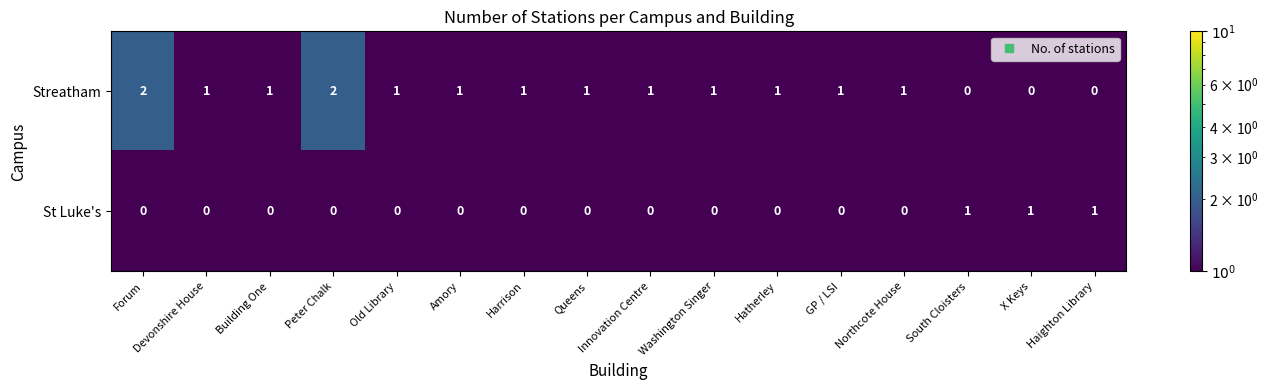

Is the value of Streatham at Old Library greater than the value of St Luke's at Washington Singer?

Yes